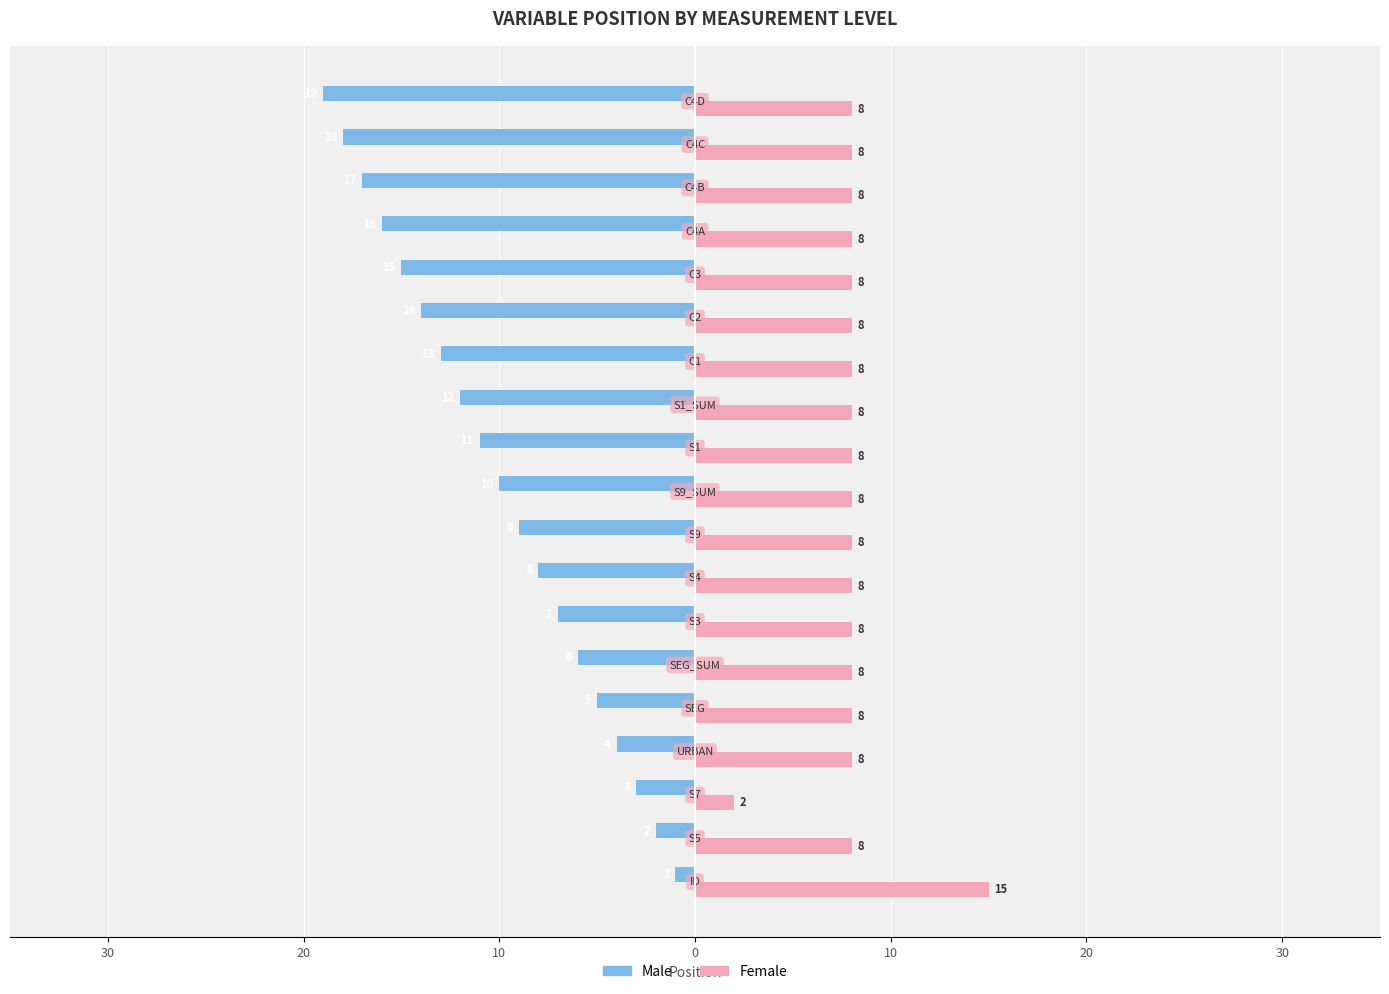

What are all the series names shown in the legend?

Male, Female